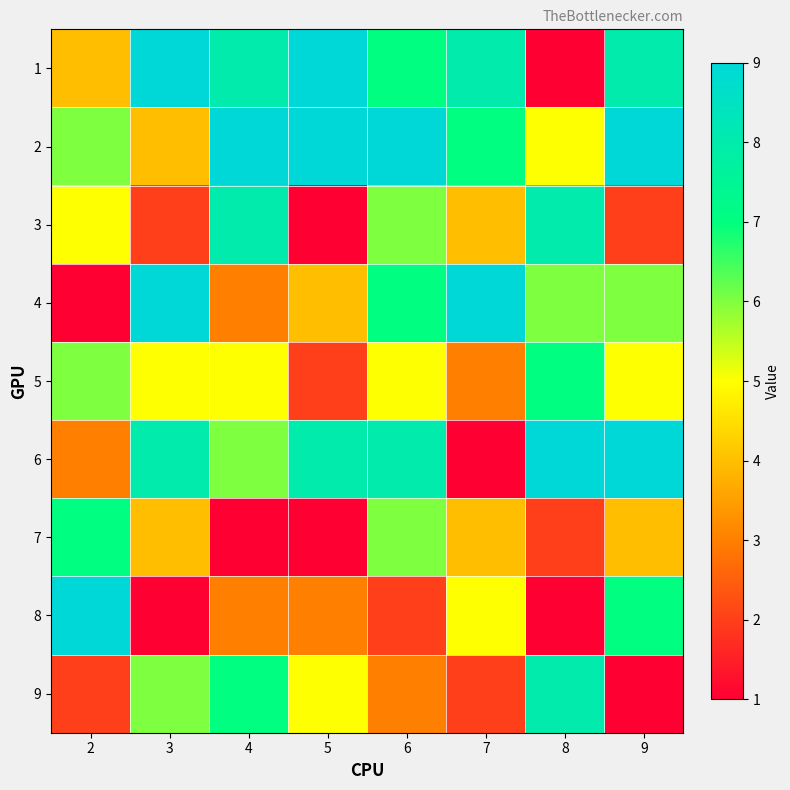

Reading right to left, extract all data points from this chart.

1: 9=8	8=1	7=8	6=7	5=9	4=8	3=9	2=4
2: 9=9	8=5	7=7	6=9	5=9	4=9	3=4	2=6
3: 9=2	8=8	7=4	6=6	5=1	4=8	3=2	2=5
4: 9=6	8=6	7=9	6=7	5=4	4=3	3=9	2=1
5: 9=5	8=7	7=3	6=5	5=2	4=5	3=5	2=6
6: 9=9	8=9	7=1	6=8	5=8	4=6	3=8	2=3
7: 9=4	8=2	7=4	6=6	5=1	4=1	3=4	2=7
8: 9=7	8=1	7=5	6=2	5=3	4=3	3=1	2=9
9: 9=1	8=8	7=2	6=3	5=5	4=7	3=6	2=2